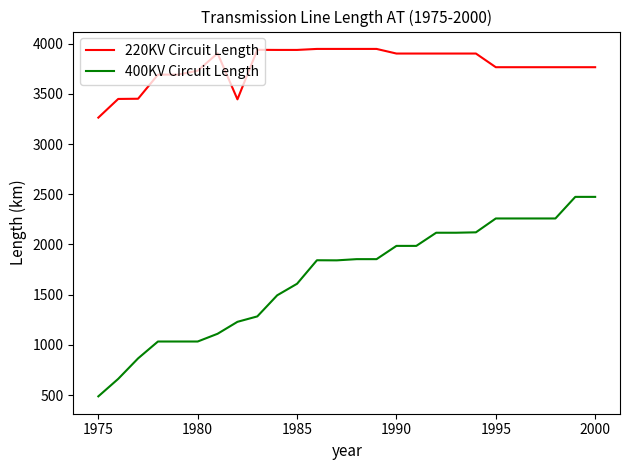

Rank the series by their maximum value, from lowest to highest.

400KV Circuit Length, 220KV Circuit Length